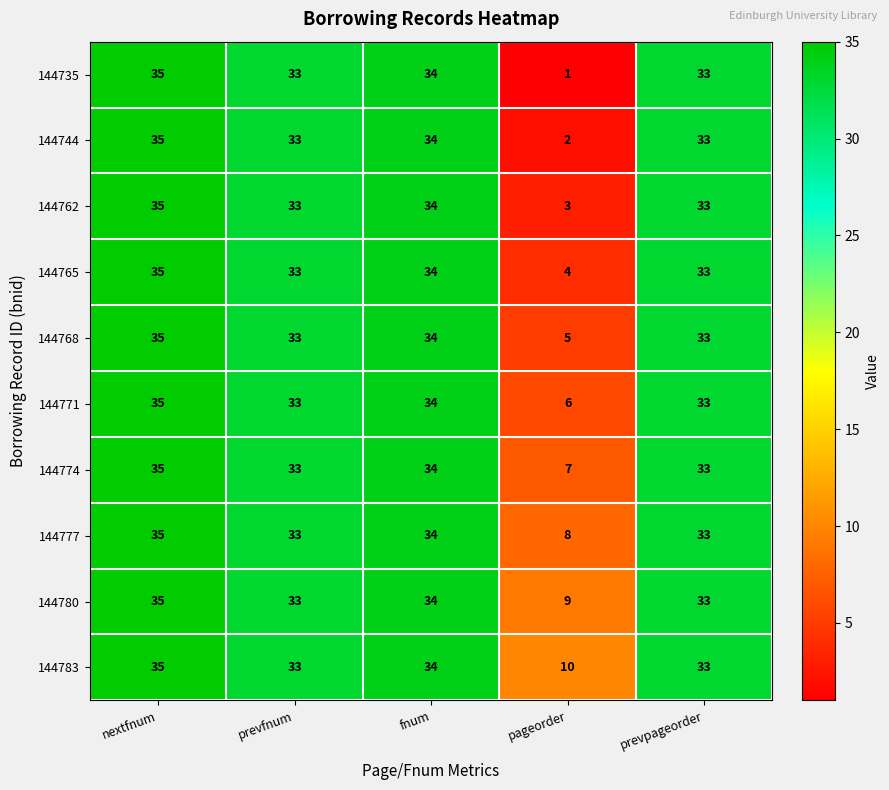

Which category has the lowest value across all series?

pageorder